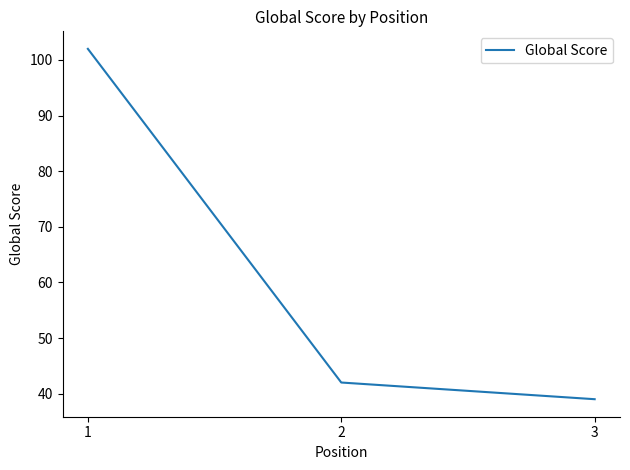

Reading right to left, what are all the values shown in this chart?

39	42	102